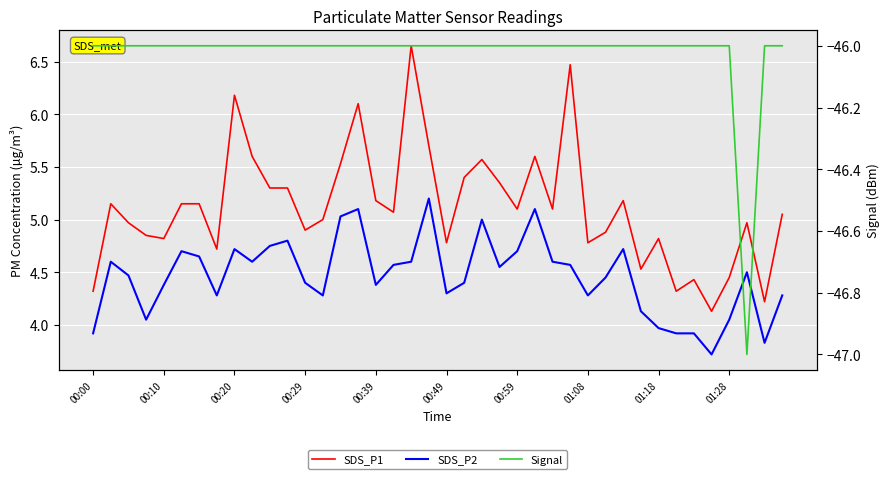

What is the greatest value displayed?

6.7